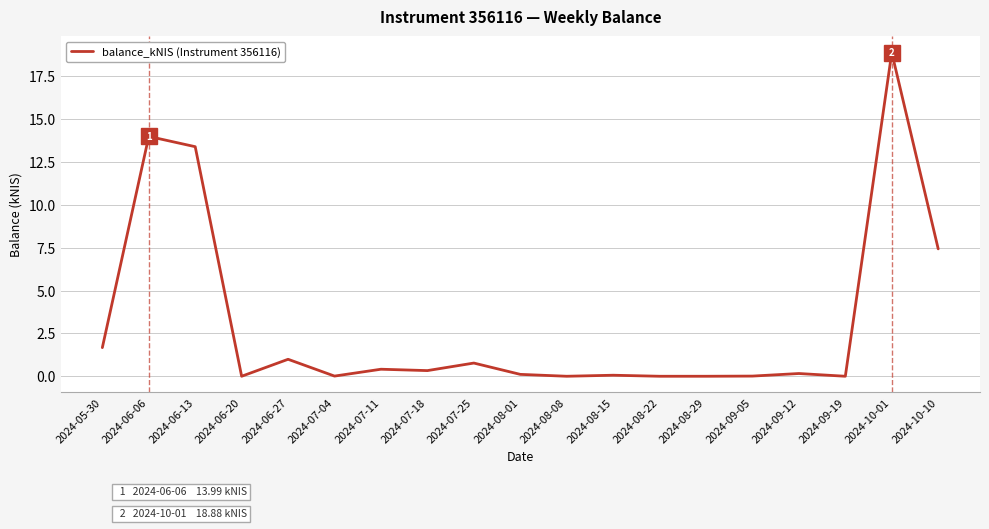

What is the change in value from 2024-07-18 to 2024-08-15?

-0.3